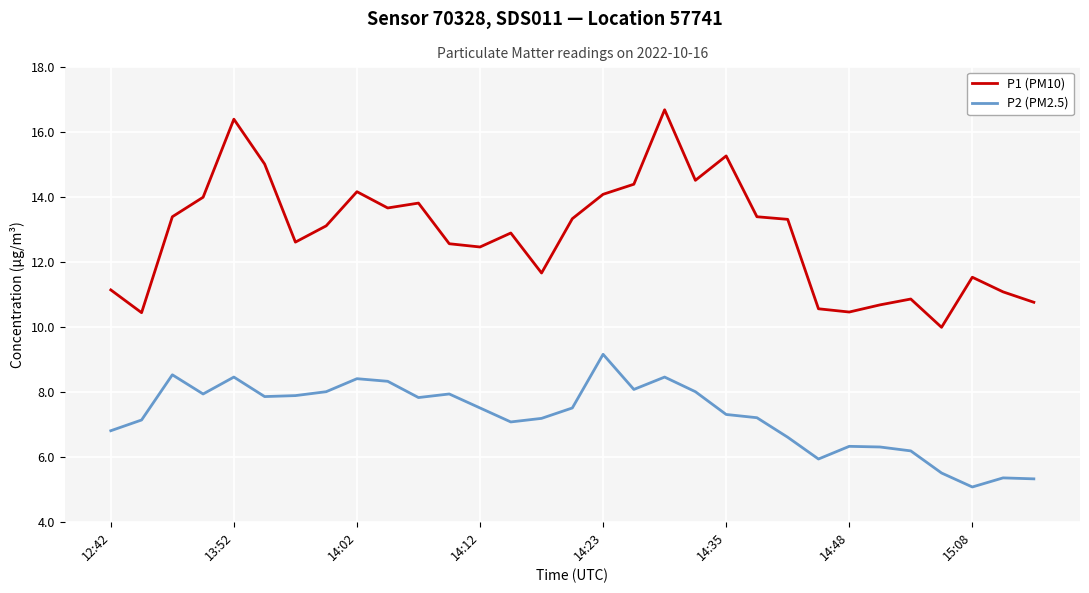

What is the difference between the maximum and minimum values in the P1 (PM10) series?

6.7